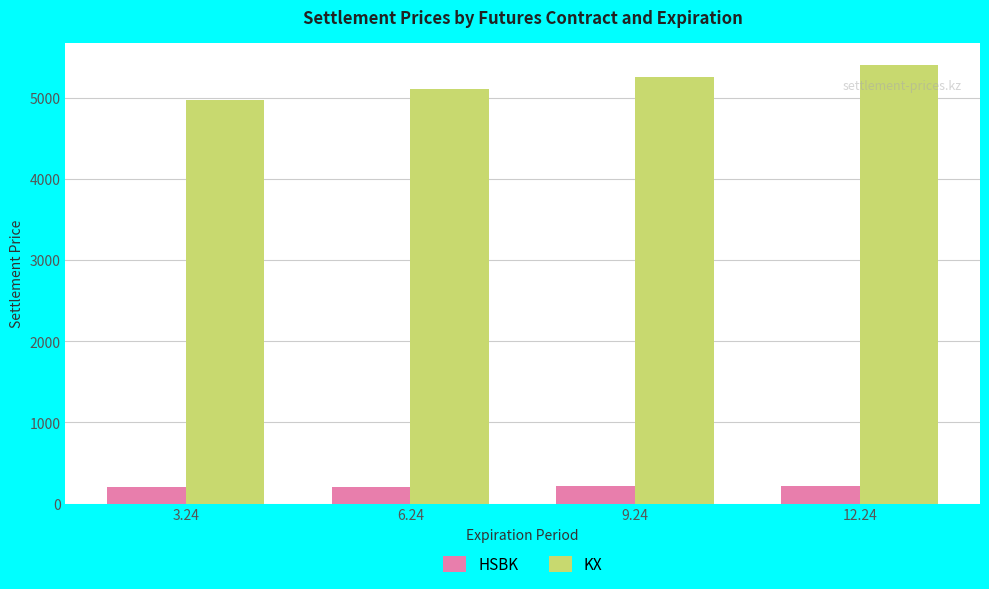

What is the average value of the KX series?

5185.8